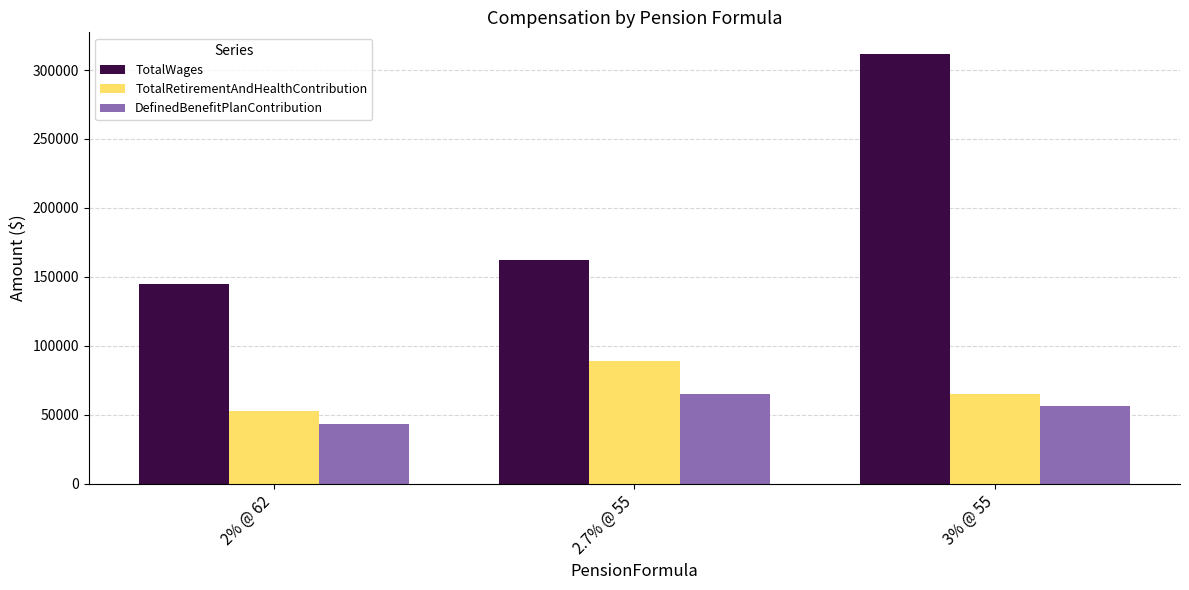

At how many categories does at least one series exceed 228818?

1